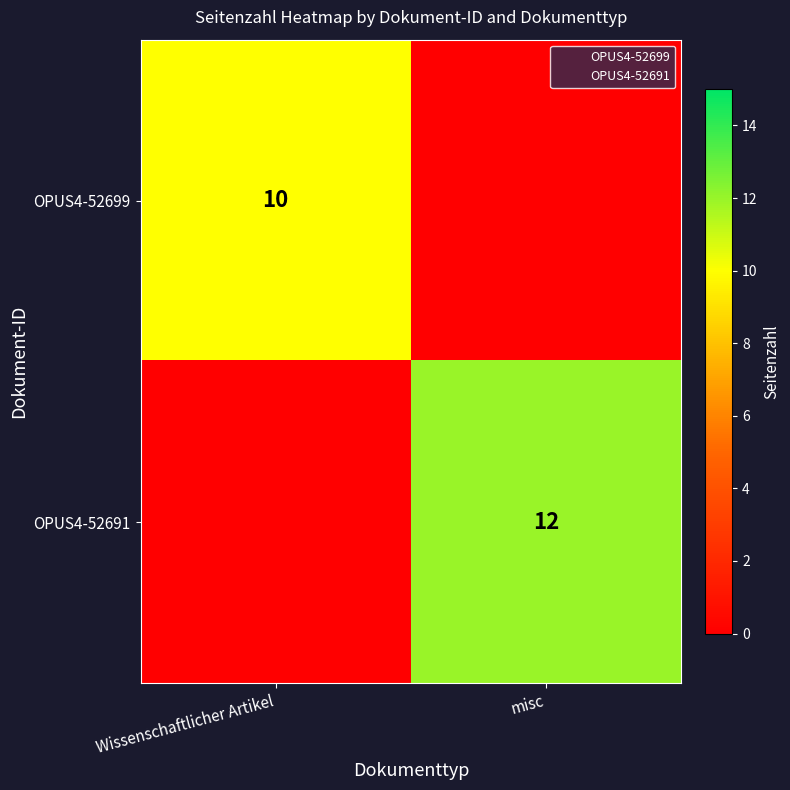

What is the total value across all series at misc?

12